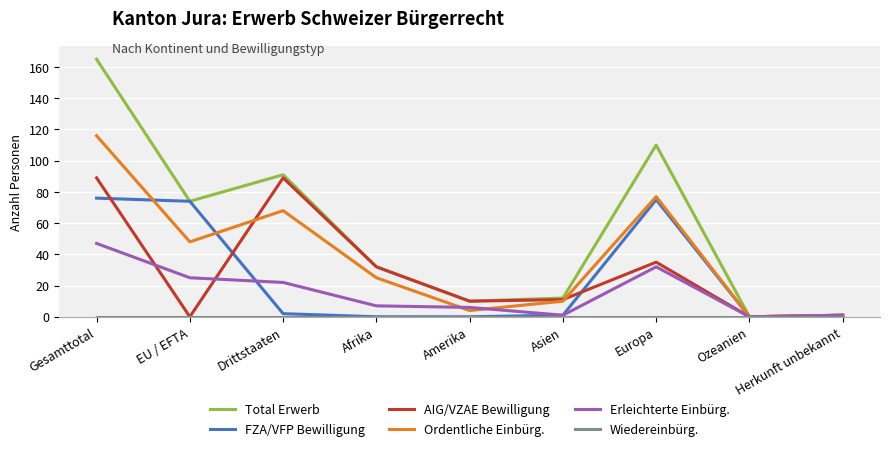

What is the difference between the second highest and second lowest values in the FZA/VFP Bewilligung series?

75